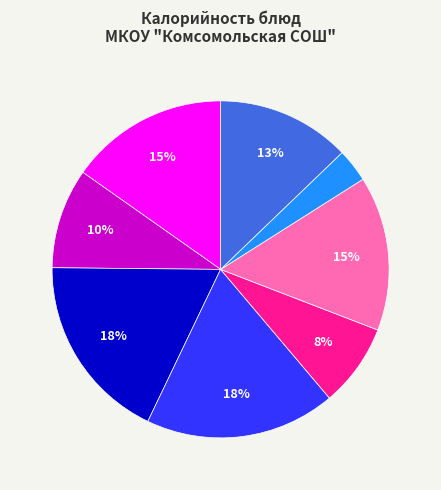

Does any single category account for the majority?

No